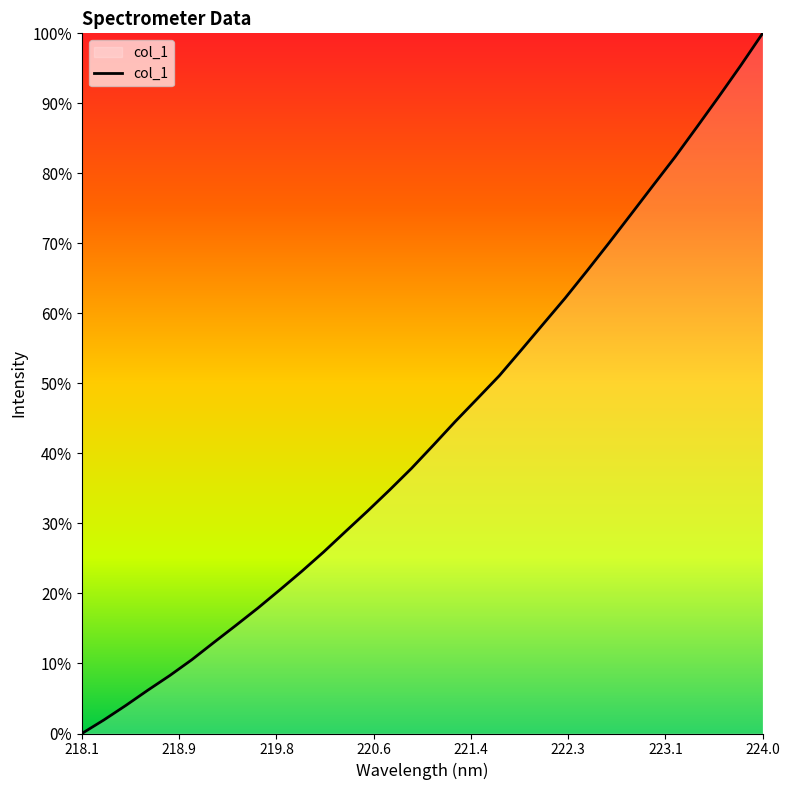

What is the difference between the maximum and minimum values?

100.0